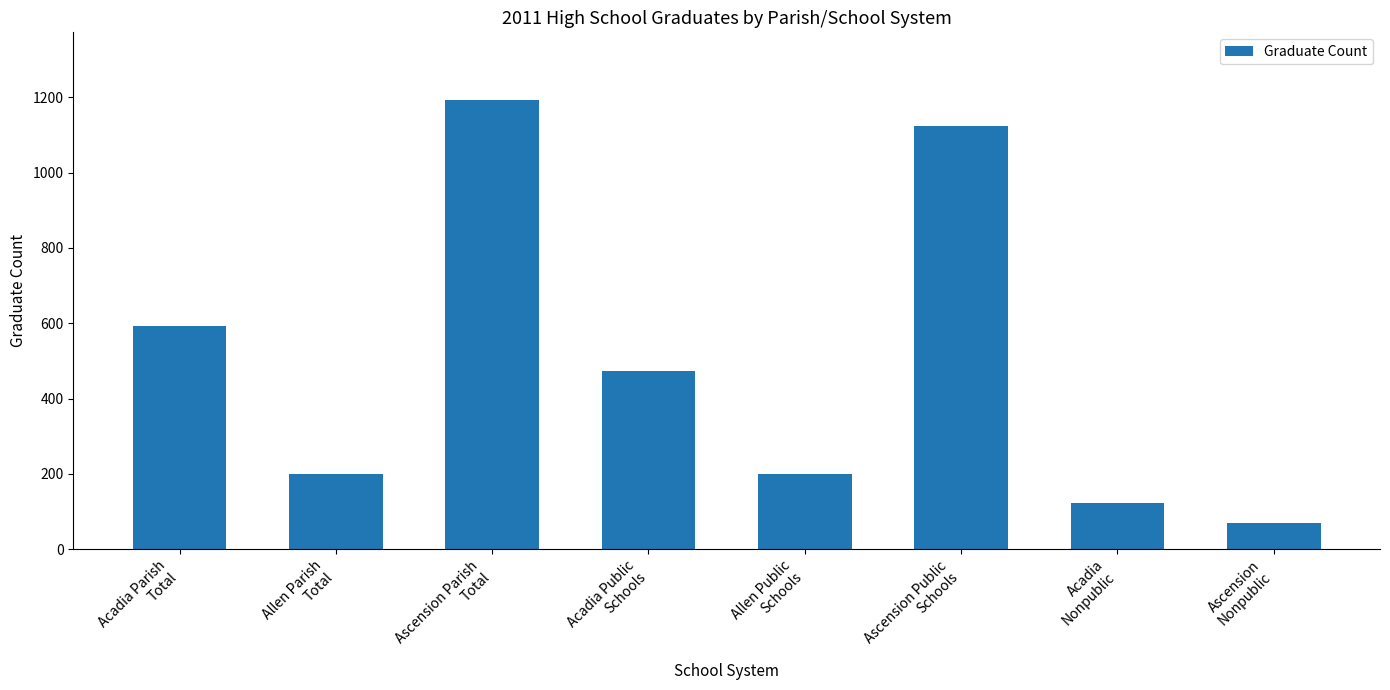

Reading left to right, extract all data points from this chart.

593	200	1194	472	200	1124	121	70